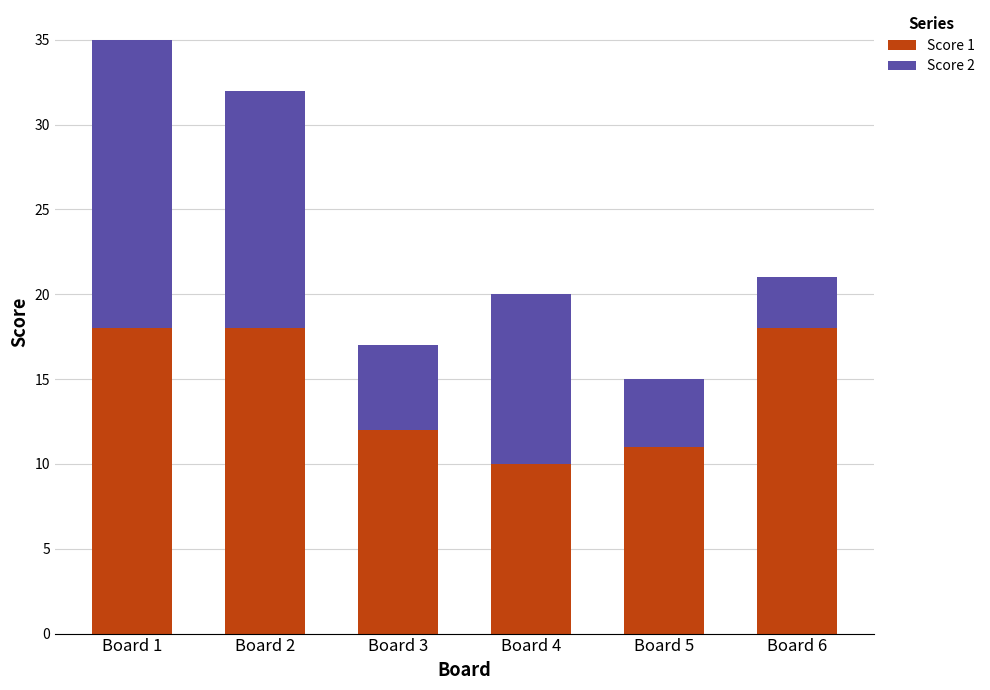

Reading right to left, transcribe the values for Score 1.

Board 6=18	Board 5=11	Board 4=10	Board 3=12	Board 2=18	Board 1=18